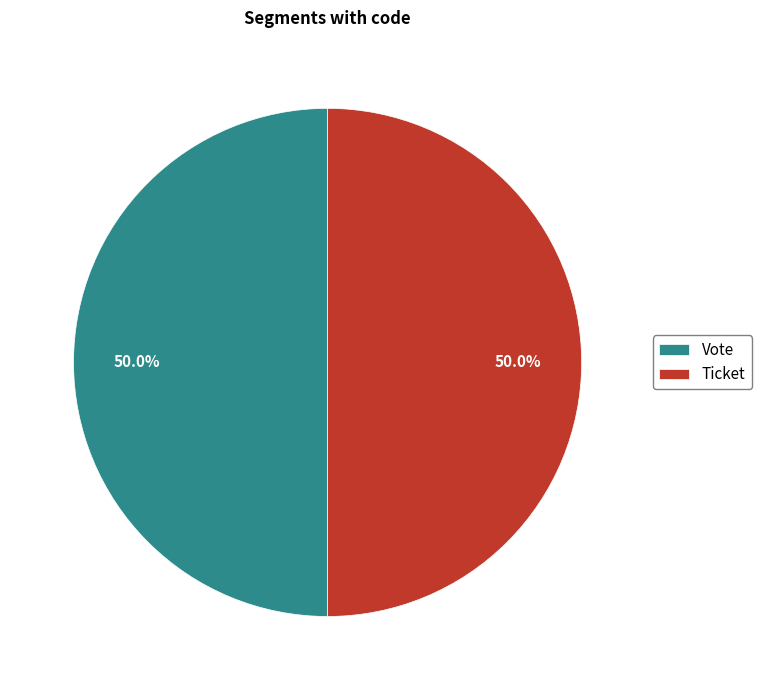

Approximately how many times larger is the value at Vote compared to Ticket?

1.0